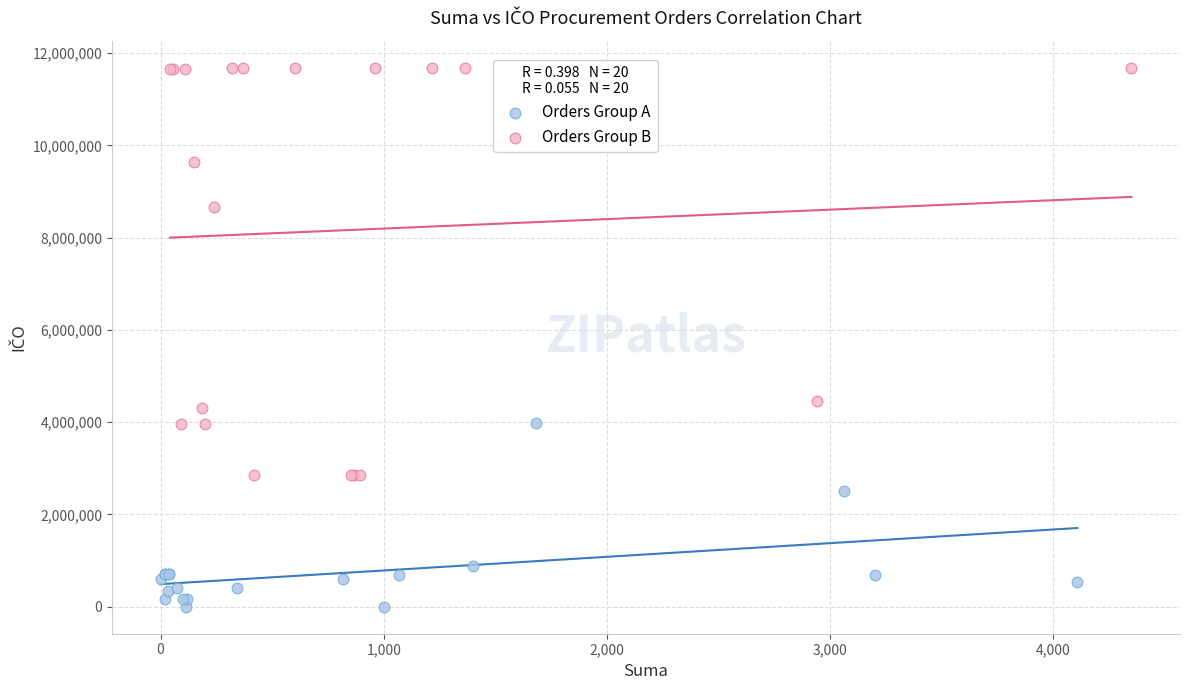

Which series has the largest Y range (max minus min)?

Orders Group B